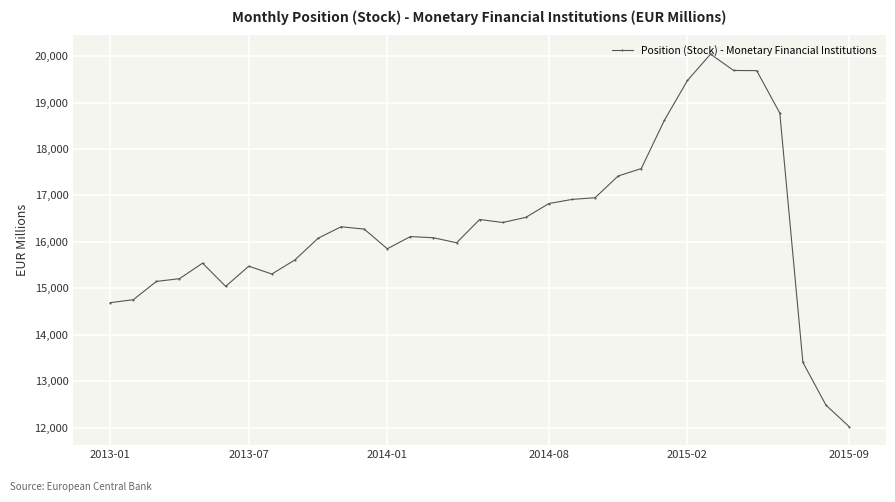

What is the minimum value shown in the chart?

12022